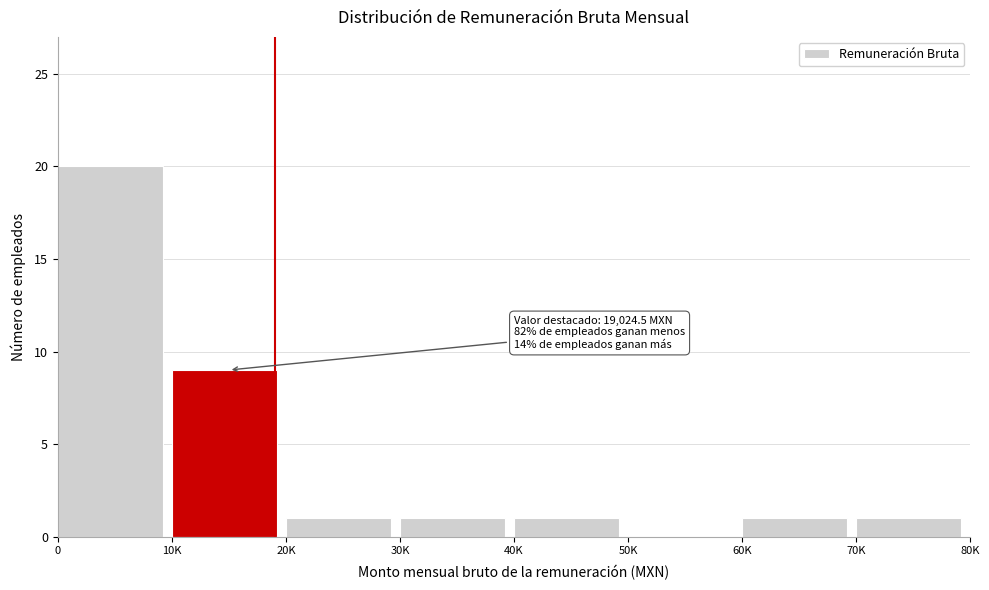

Reading left to right, extract all data points from this chart.

0=20	10K=9	20K=1	30K=1	40K=1	50K=0	60K=1	70K=1